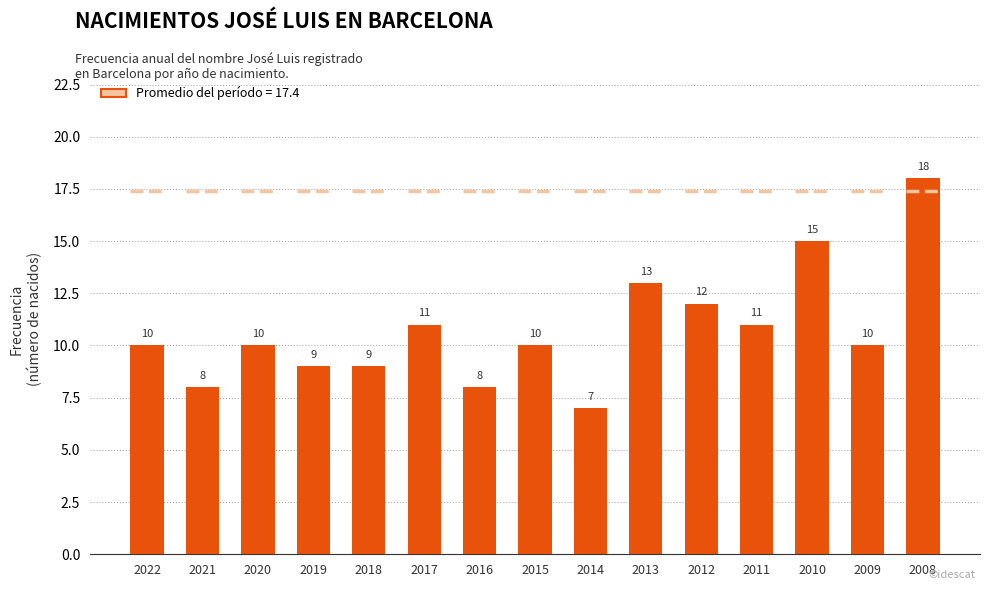

Rank the categories by value from lowest to highest.

2014, 2021, 2016, 2019, 2018, 2022, 2020, 2015, 2009, 2017, 2011, 2012, 2013, 2010, 2008